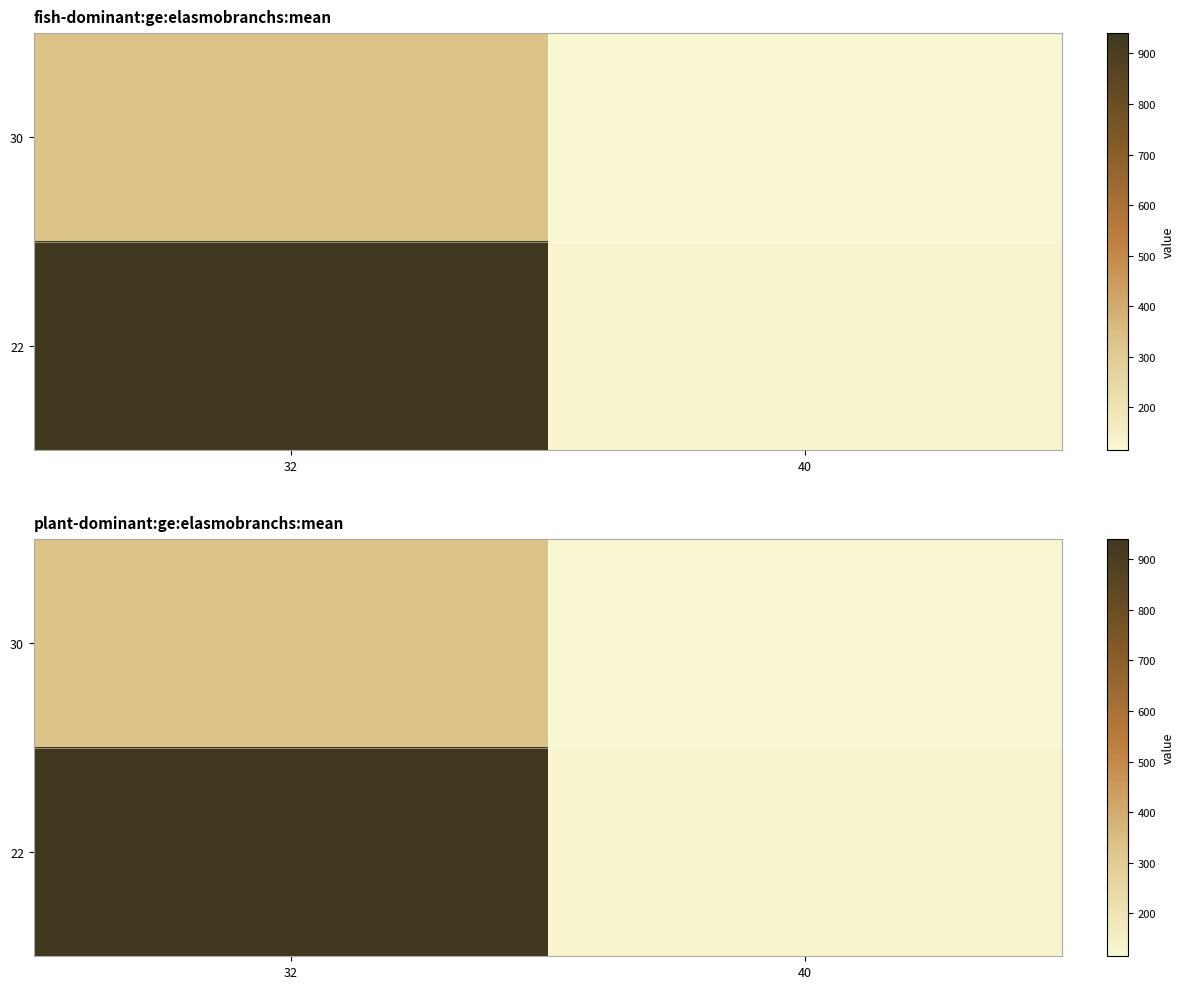

At 32, list the series in order from largest to smallest.

22, 30